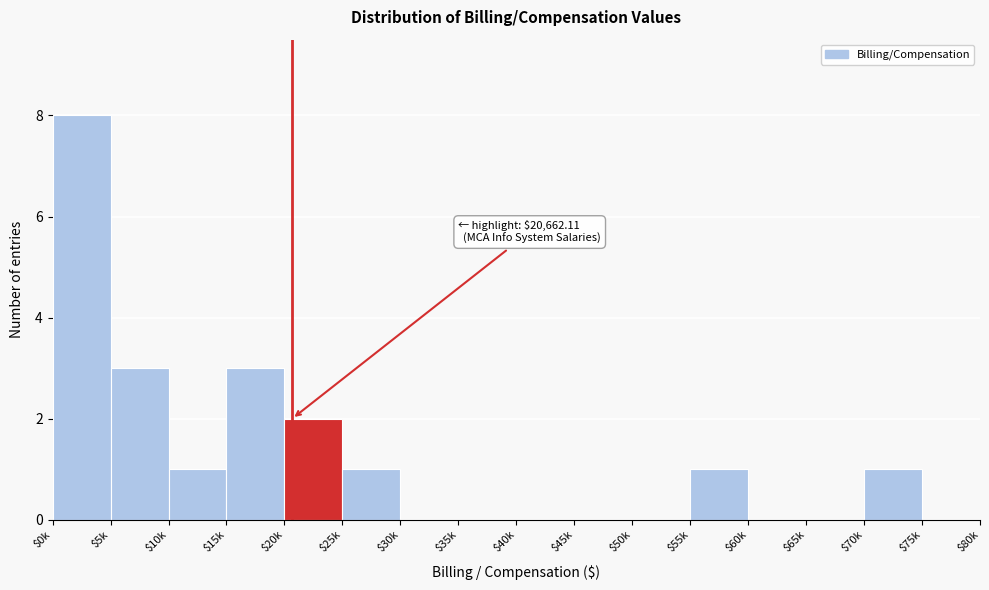

At which category does the chart reach its peak across all series?

$0k